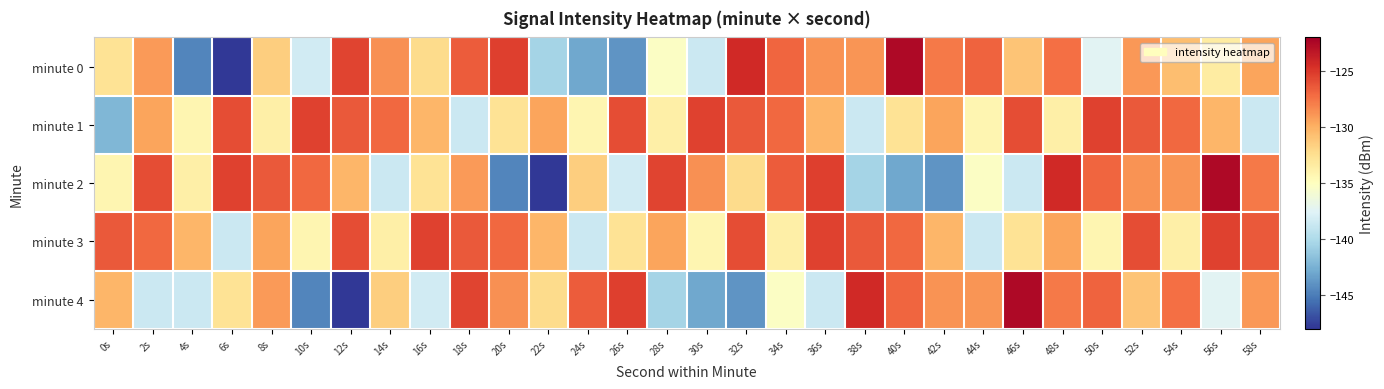

Reading right to left, what are all the values shown in this chart?

minute 0: 58s=-129.4	56s=-133.5	54s=-130.7	52s=-129.0	50s=-137.4	48s=-127.3	46s=-131.0	44s=-126.8	42s=-127.8	40s=-122.6	38s=-128.8	36s=-128.7	34s=-126.9	32s=-124.3	30s=-138.6	28s=-135.3	26s=-143.9	24s=-143.0	22s=-140.4	20s=-125.3	18s=-126.5	16s=-132.2	14s=-128.7	12s=-125.5	10s=-138.3	8s=-131.5	6s=-147.8	4s=-144.6	2s=-129.1	0s=-132.8
minute 1: 58s=-138.6	56s=-130.3	54s=-127.0	52s=-126.4	50s=-125.4	48s=-133.7	46s=-126.0	44s=-134.2	42s=-129.4	40s=-132.8	38s=-138.6	36s=-130.3	34s=-127.0	32s=-126.4	30s=-125.4	28s=-133.7	26s=-126.0	24s=-134.2	22s=-129.4	20s=-132.8	18s=-138.6	16s=-130.3	14s=-127.0	12s=-126.4	10s=-125.4	8s=-133.7	6s=-126.0	4s=-134.2	2s=-129.4	0s=-142.2
minute 2: 58s=-127.8	56s=-122.6	54s=-128.8	52s=-128.7	50s=-126.9	48s=-124.3	46s=-138.6	44s=-135.3	42s=-143.9	40s=-143.0	38s=-140.4	36s=-125.3	34s=-126.5	32s=-132.2	30s=-128.7	28s=-125.5	26s=-138.3	24s=-131.5	22s=-147.8	20s=-144.6	18s=-129.1	16s=-132.8	14s=-138.6	12s=-130.3	10s=-127.0	8s=-126.4	6s=-125.4	4s=-133.7	2s=-126.0	0s=-134.2
minute 3: 58s=-126.4	56s=-125.4	54s=-133.7	52s=-126.0	50s=-134.2	48s=-129.4	46s=-132.8	44s=-138.6	42s=-130.3	40s=-127.0	38s=-126.4	36s=-125.4	34s=-133.7	32s=-126.0	30s=-134.2	28s=-129.4	26s=-132.8	24s=-138.6	22s=-130.3	20s=-127.0	18s=-126.4	16s=-125.4	14s=-133.7	12s=-126.0	10s=-134.2	8s=-129.4	6s=-138.6	4s=-130.3	2s=-127.0	0s=-126.4
minute 4: 58s=-129.0	56s=-137.4	54s=-127.3	52s=-131.0	50s=-126.8	48s=-127.8	46s=-122.6	44s=-128.8	42s=-128.7	40s=-126.9	38s=-124.3	36s=-138.6	34s=-135.3	32s=-143.9	30s=-143.0	28s=-140.4	26s=-125.3	24s=-126.5	22s=-132.2	20s=-128.7	18s=-125.5	16s=-138.3	14s=-131.5	12s=-147.8	10s=-144.6	8s=-129.1	6s=-132.8	4s=-138.6	2s=-138.6	0s=-130.3